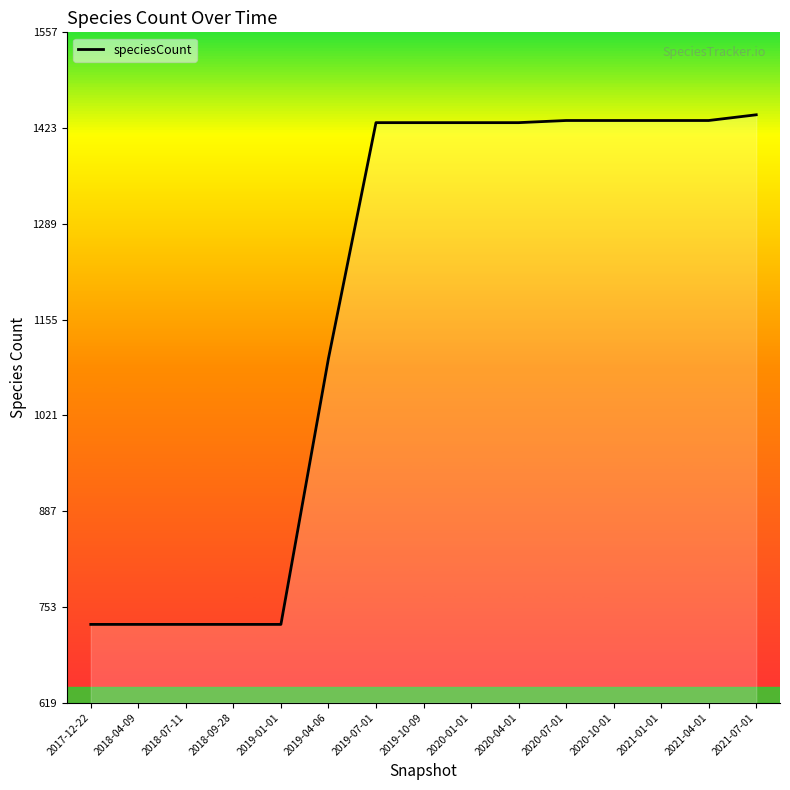

What is the maximum value shown in the chart?

1442